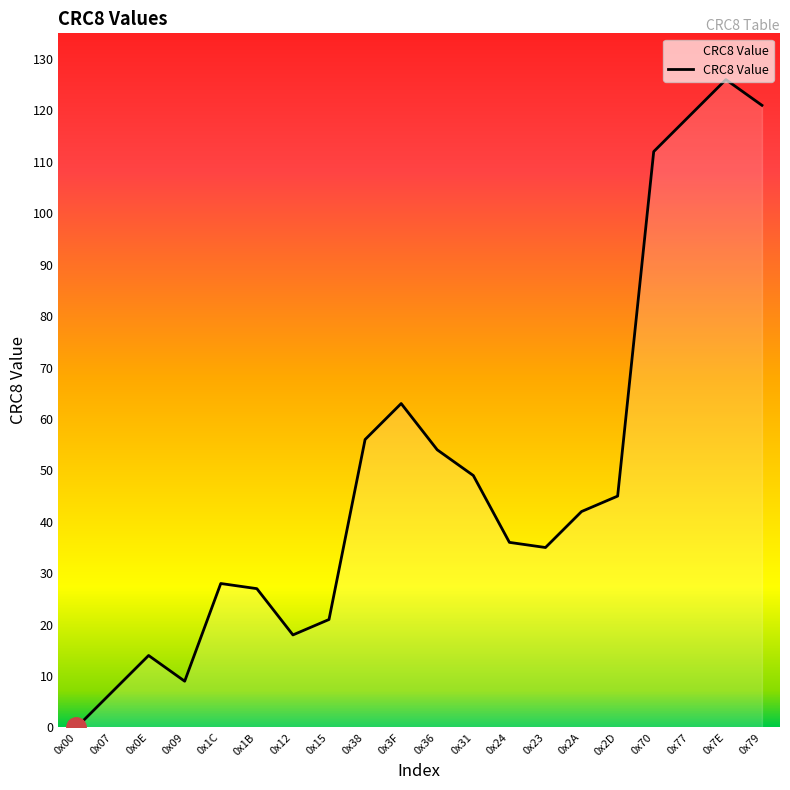

What is the sum of all values?

982